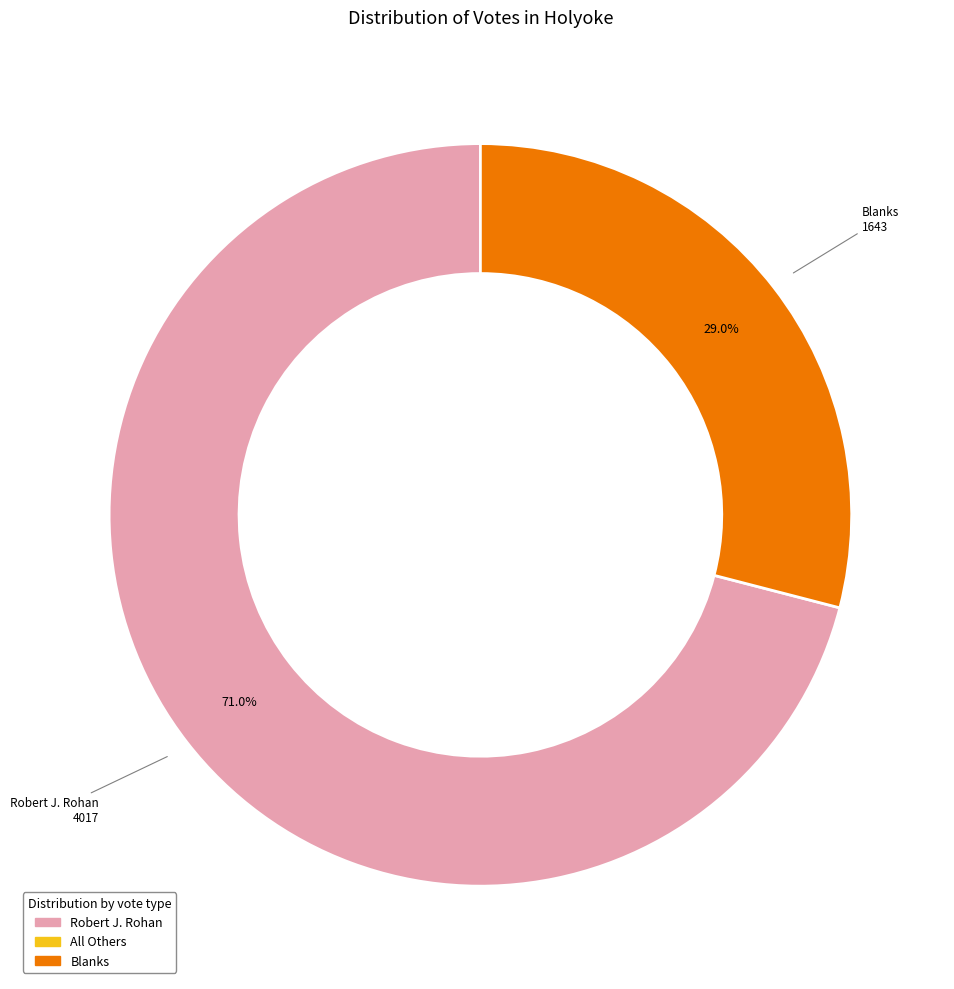

Does any single category account for the majority?

Yes